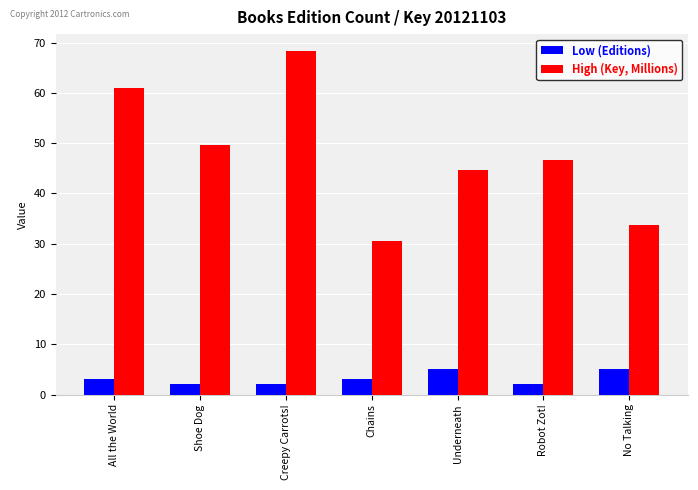

What is the difference between the maximum and minimum values in the High (Key, Millions) series?

37.7